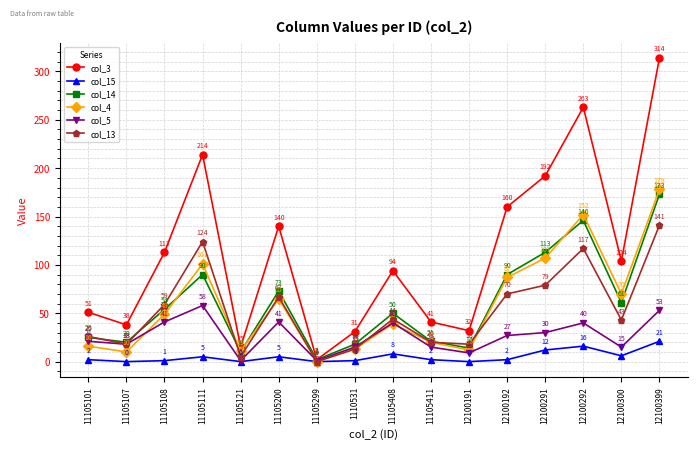

Which category has the highest value in the col_3 series?

12100399